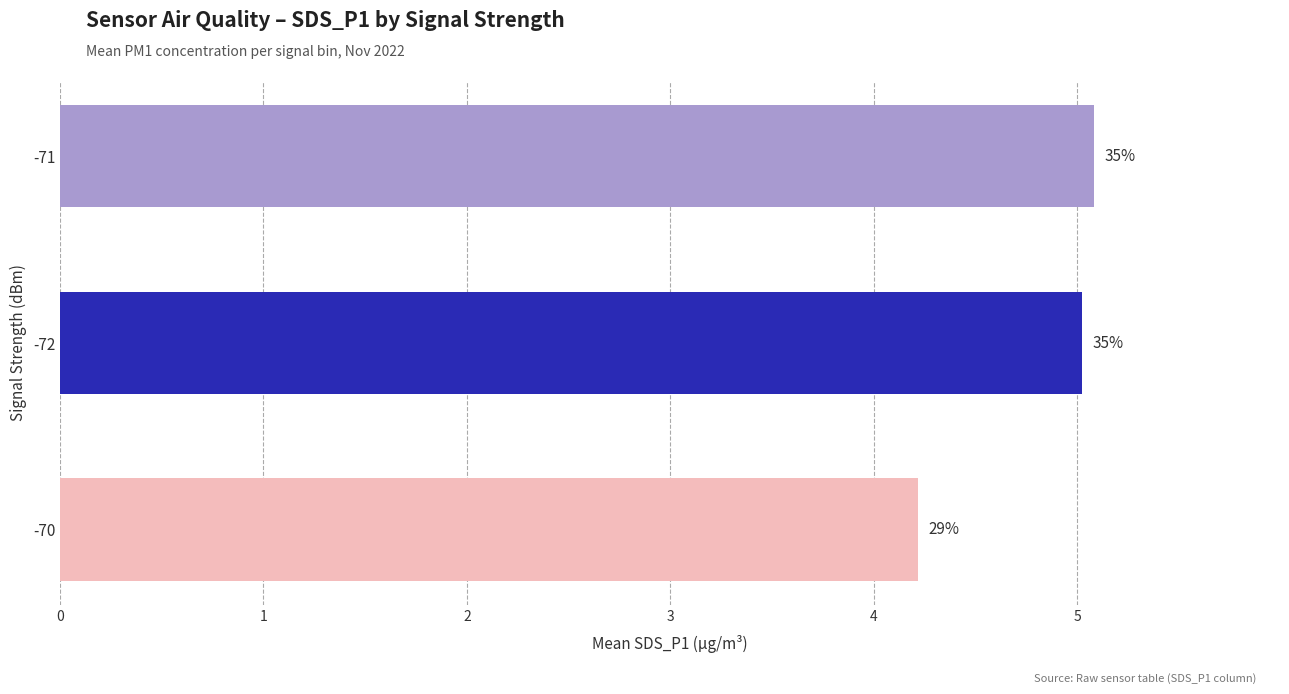

Does the chart contain any negative values?

No